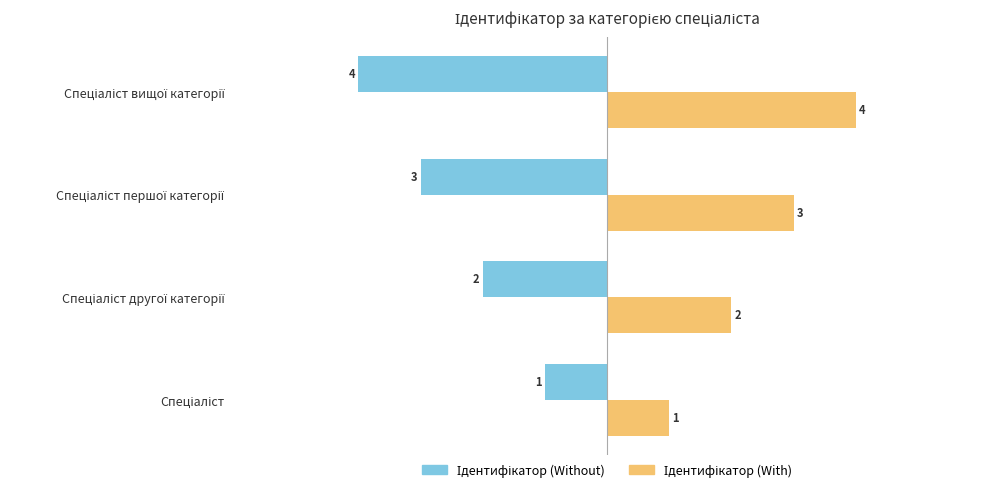

At how many categories does at least one series exceed 0?

4